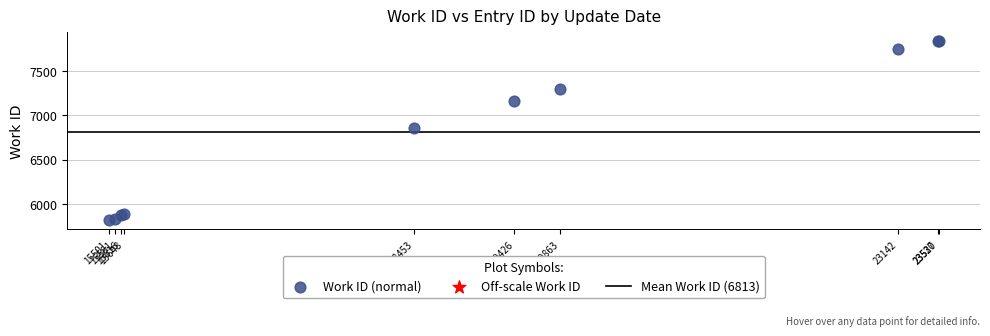

What Y value in the scatter plot is closest to 6824?

6858